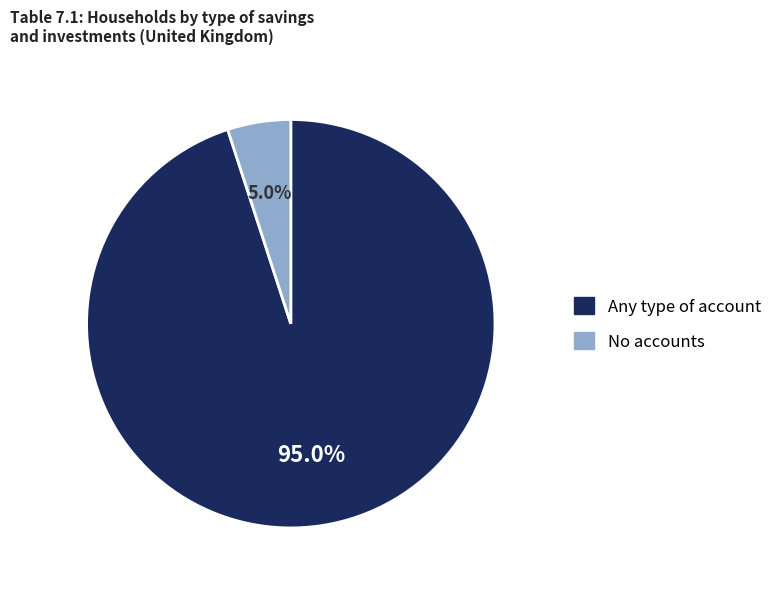

Does any single category account for the majority?

Yes